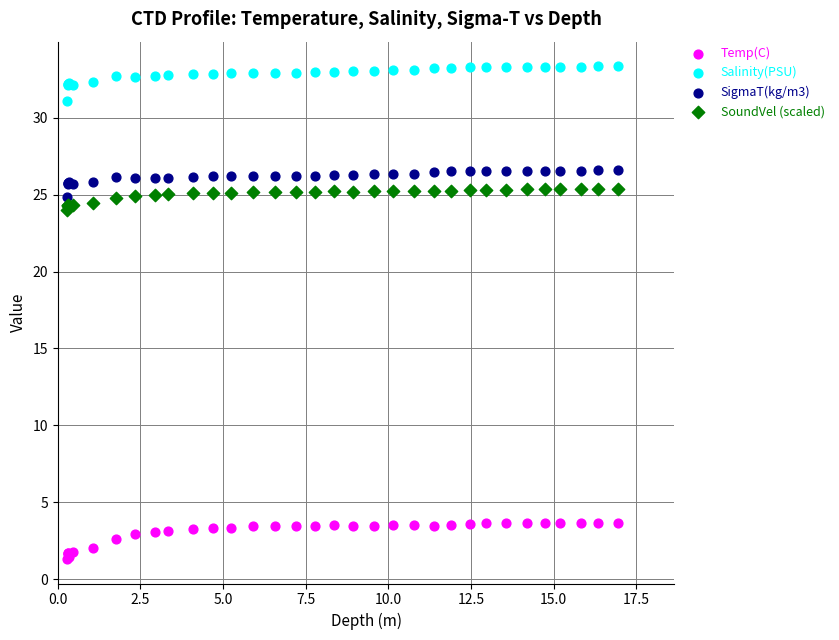

Which series contains the highest Y value?

Salinity(PSU)